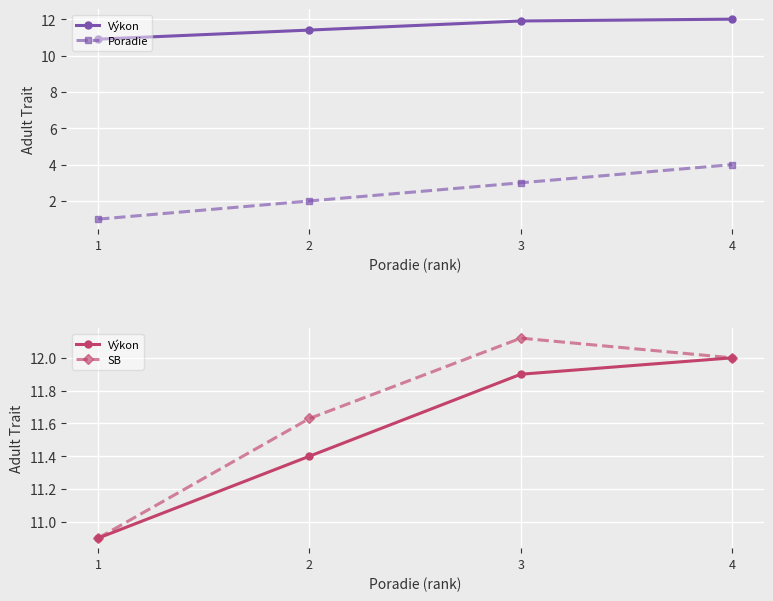

How many lines are shown in the chart?

3